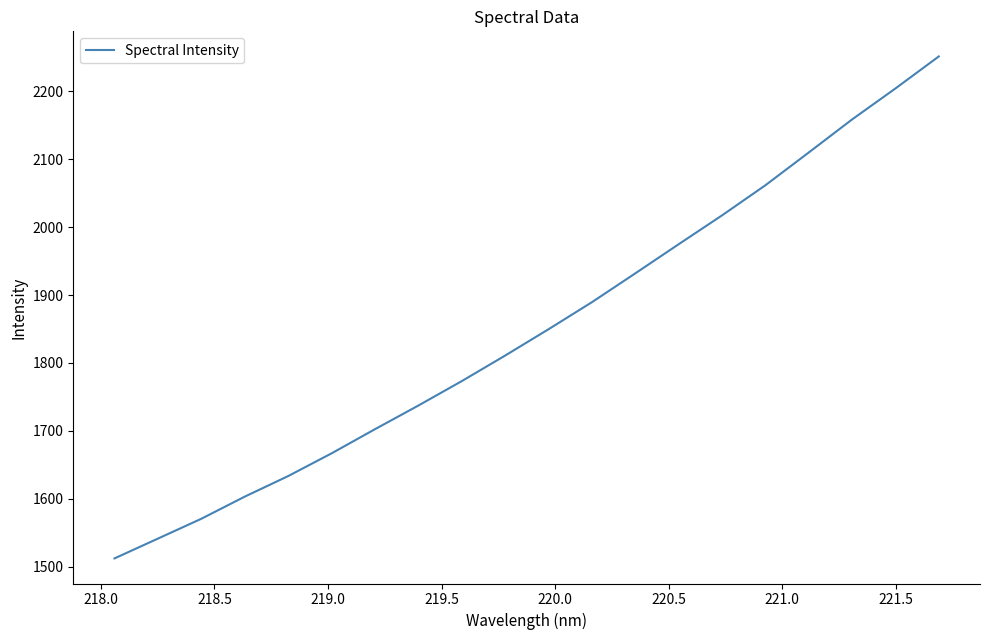

Does the chart display data point markers on the line(s)?

No